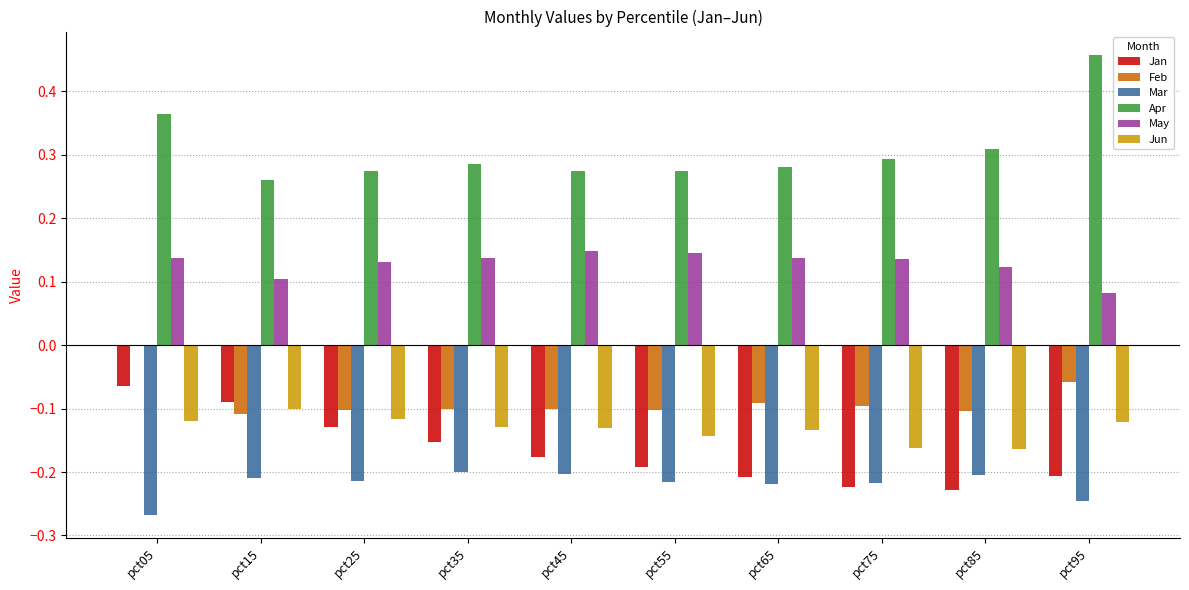

What is the sum of all Jun values?

-1.3